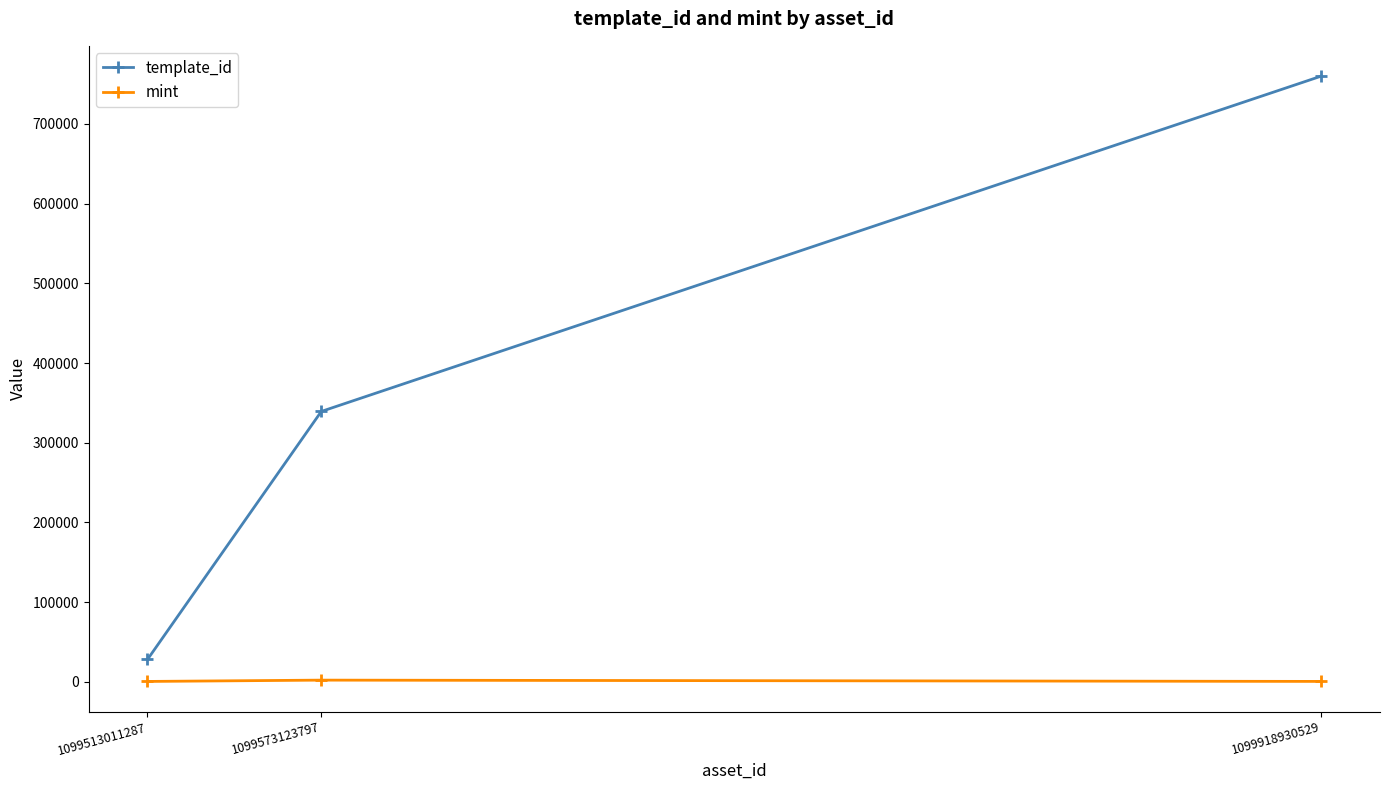

What is the difference between the mint values at 1099573123797 and 1099513011287?

1651